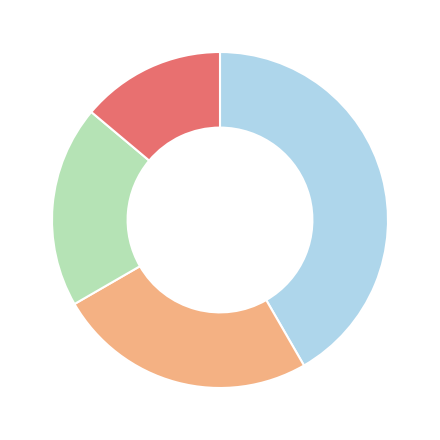

Is there a majority slice in this chart?

No